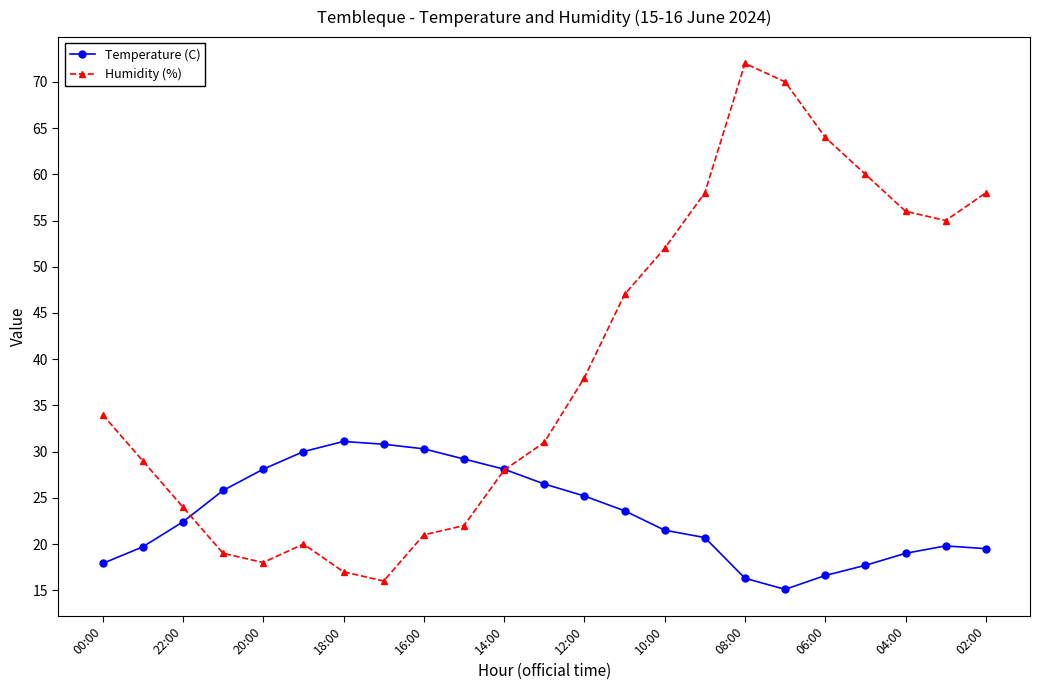

At how many categories does at least one series exceed 51?

9